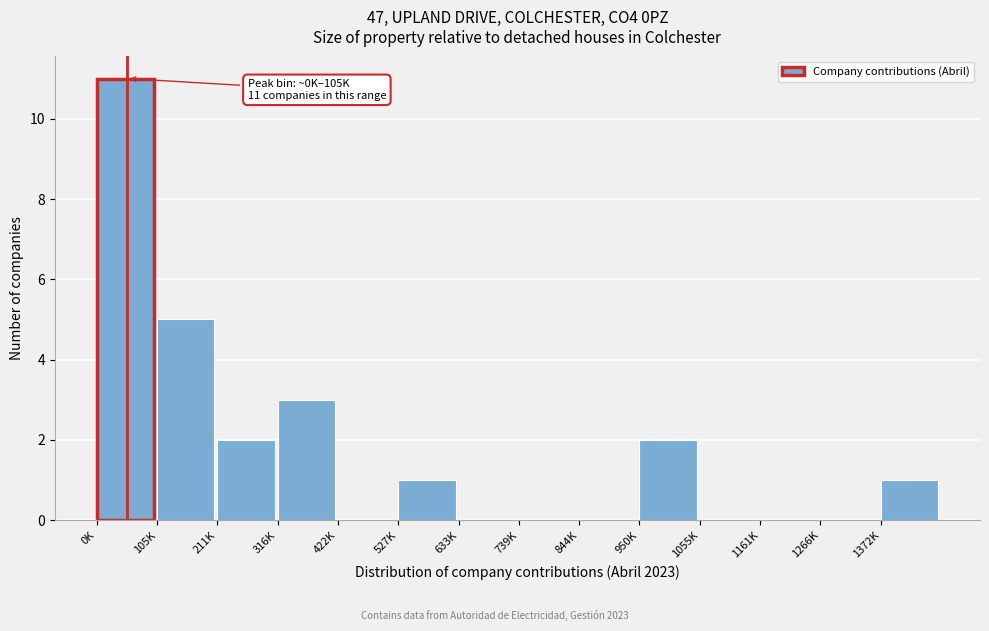

Reading left to right, what are all the values shown in this chart?

0K=11	105K=5	211K=2	316K=3	422K=0	527K=1	633K=0	739K=0	844K=0	950K=2	1055K=0	1161K=0	1266K=0	1372K=1